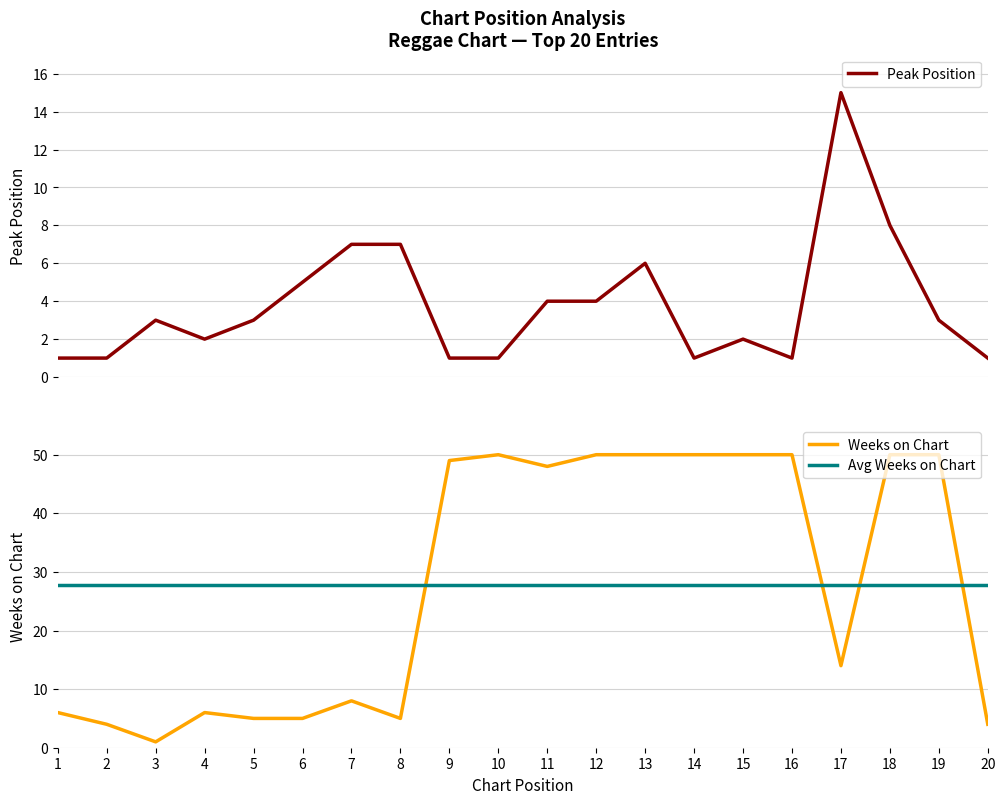

Does the chart display data point markers on the line(s)?

No